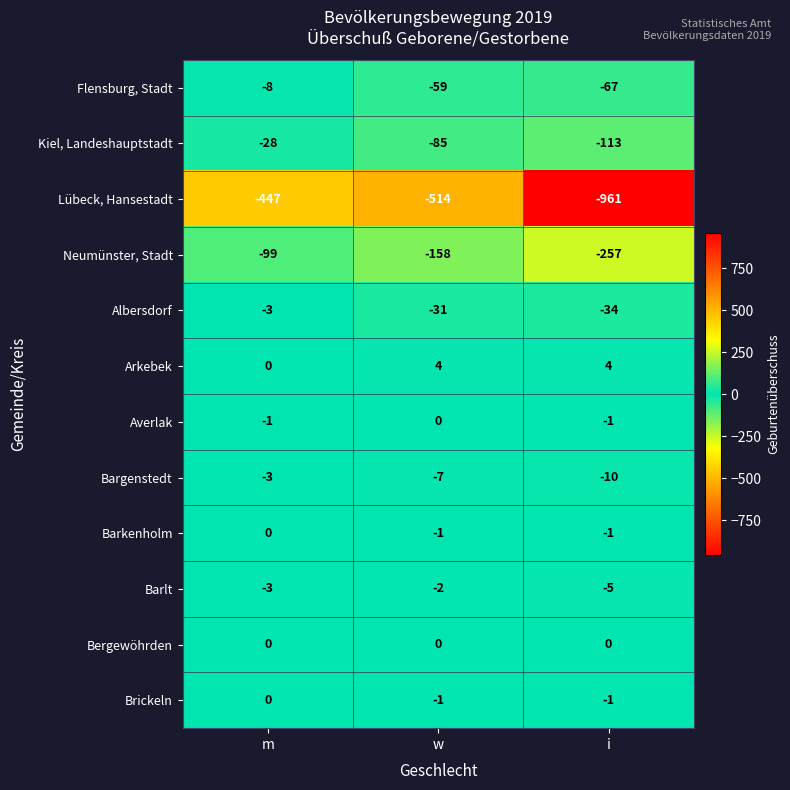

List the labels in order of Lübeck, Hansestadt value, smallest first.

i, w, m